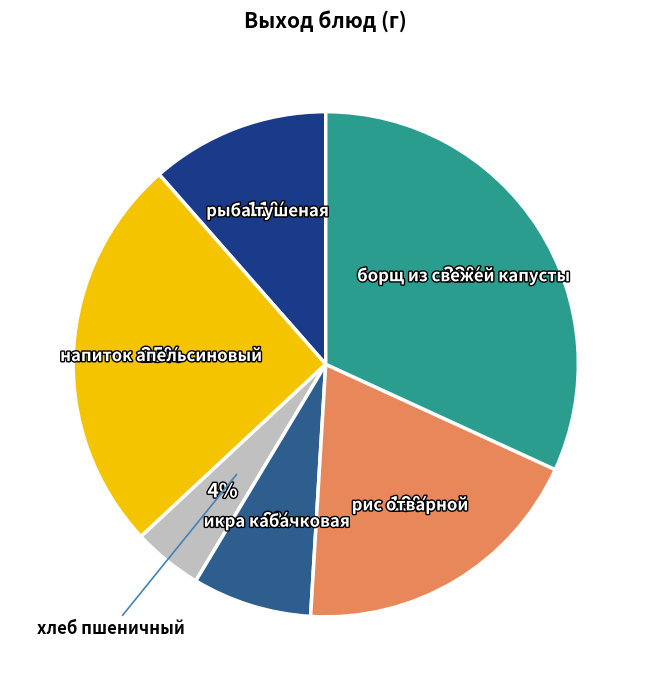

Does any single category account for the majority?

No